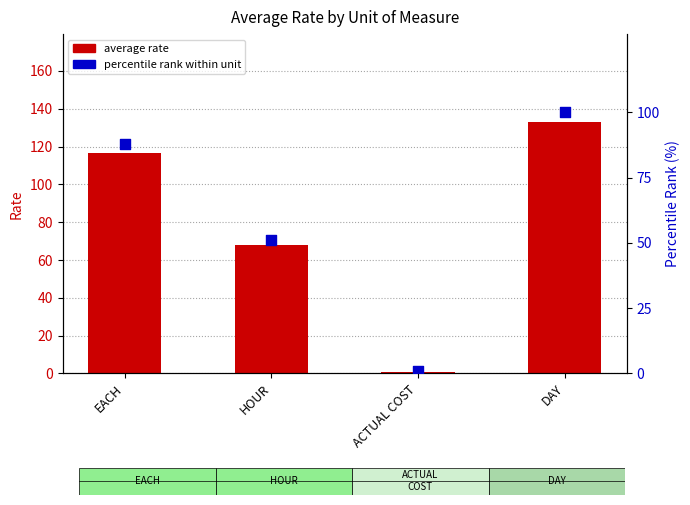

Which series reaches the minimum Y coordinate?

percentile rank within unit